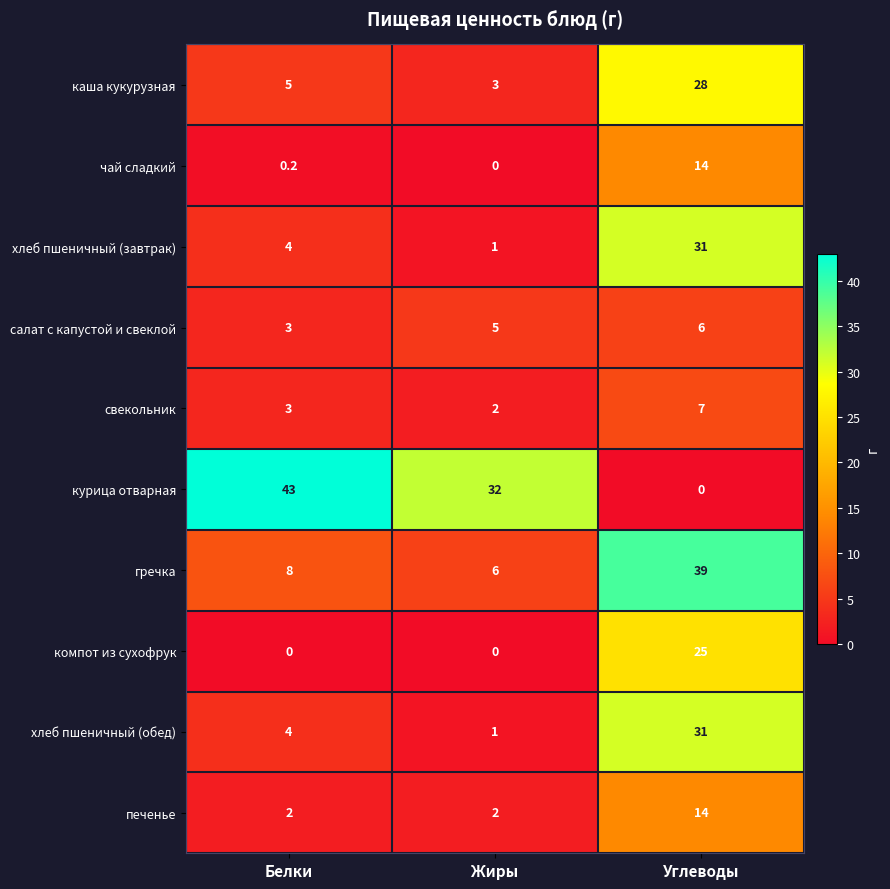

Reading left to right, extract all data points from this chart.

каша кукурузная: 5.0	3.0	28.0
чай сладкий: 0.2	0.0	14.0
хлеб пшеничный (завтрак): 4.0	1.0	31.0
салат с капустой и свеклой: 3.0	5.0	6.0
свекольник: 3.0	2.0	7.0
курица отварная: 43.0	32.0	0.0
гречка: 8.0	6.0	39.0
компот из сухофрук: 0.0	0.0	25.0
хлеб пшеничный (обед): 4.0	1.0	31.0
печенье: 2.0	2.0	14.0